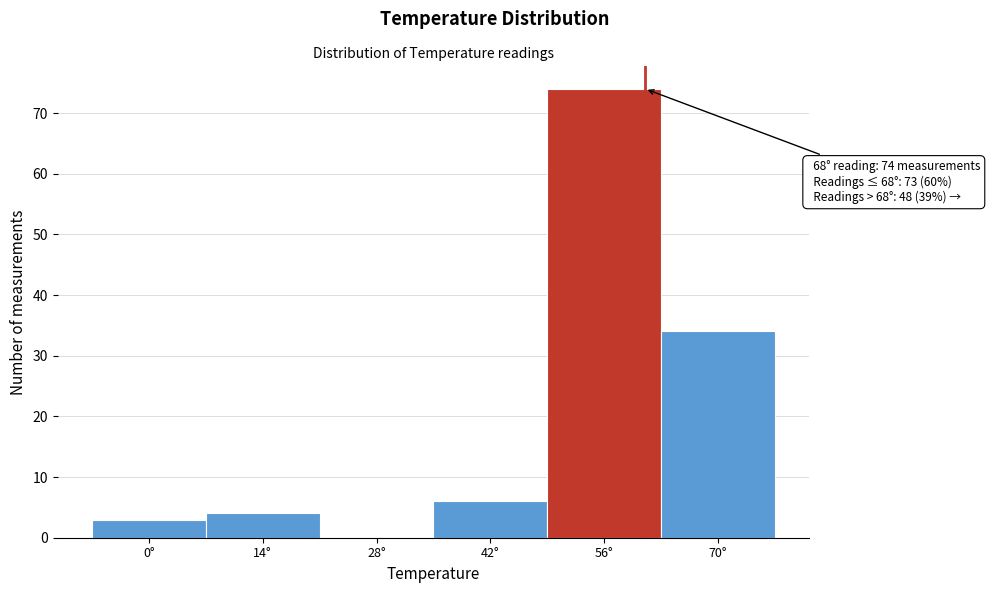

Reading left to right, extract all data points from this chart.

0°=3	14°=4	28°=0	42°=6	56°=74	70°=34